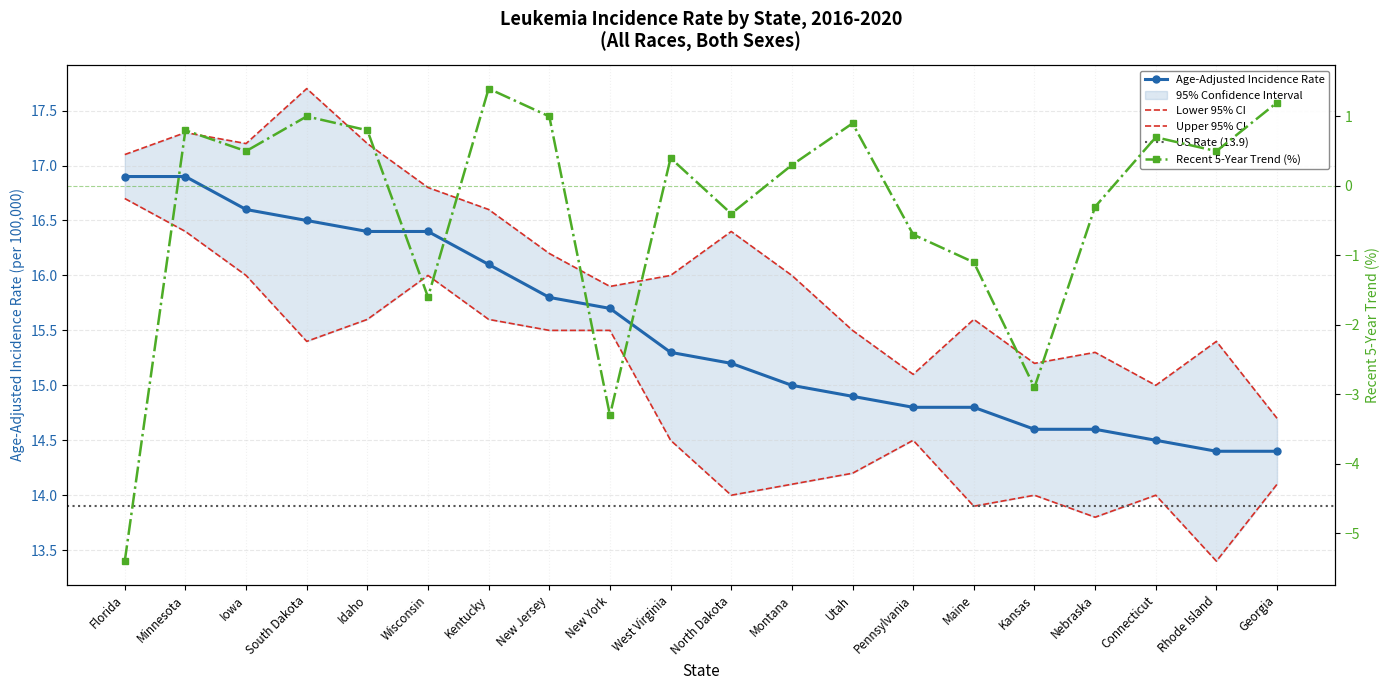

True or false: Age-Adjusted Incidence Rate has a value of 16.4 at Wisconsin.

True